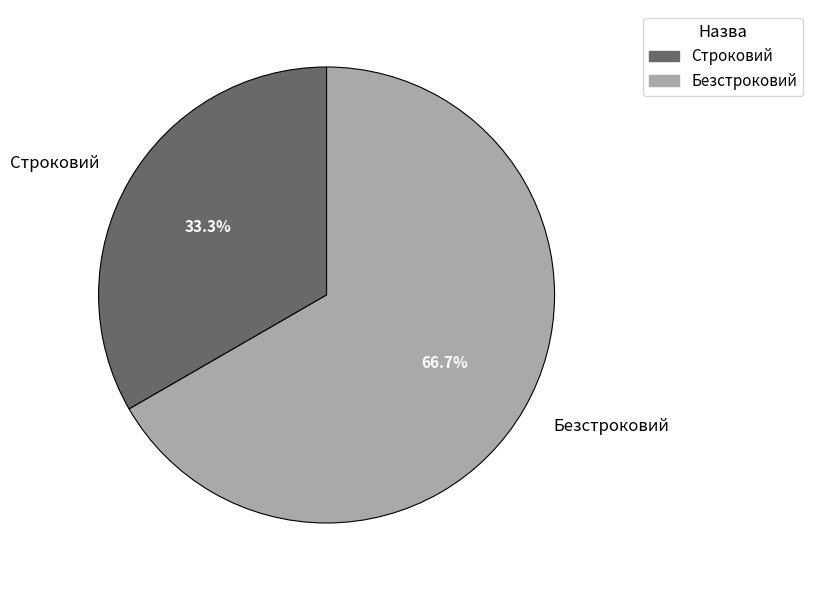

To the nearest percent, what is the difference between the Строковий and Безстроковий slice percentages?

33%